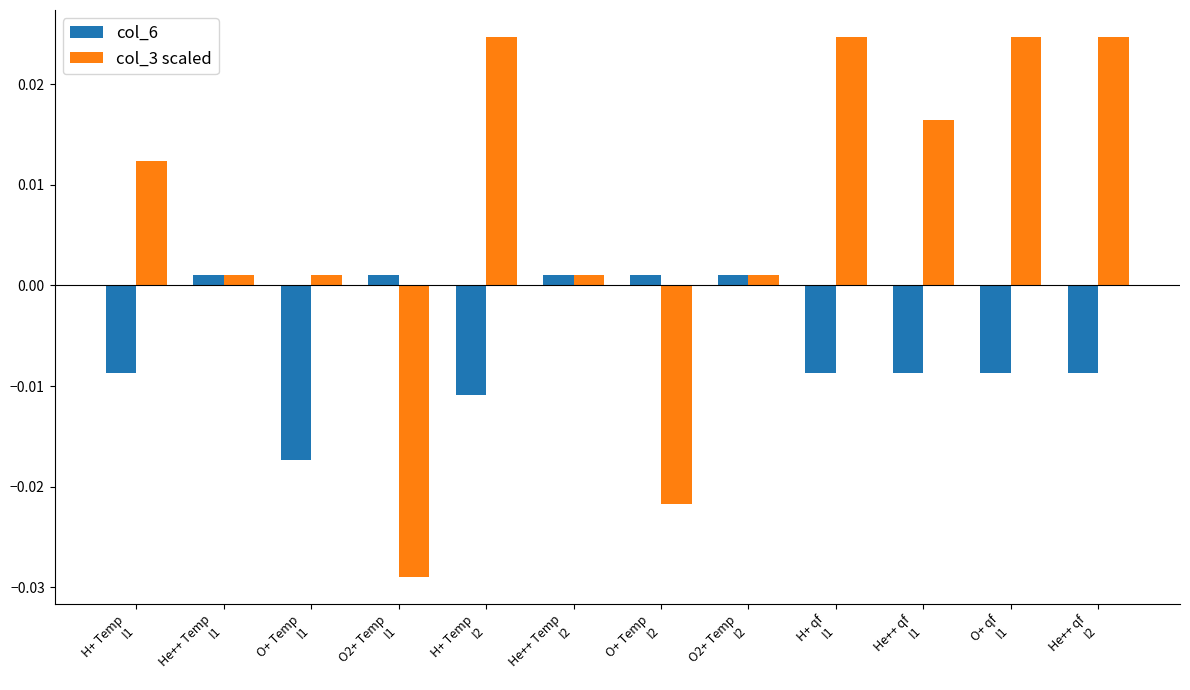

How many groups of bars are there?

12